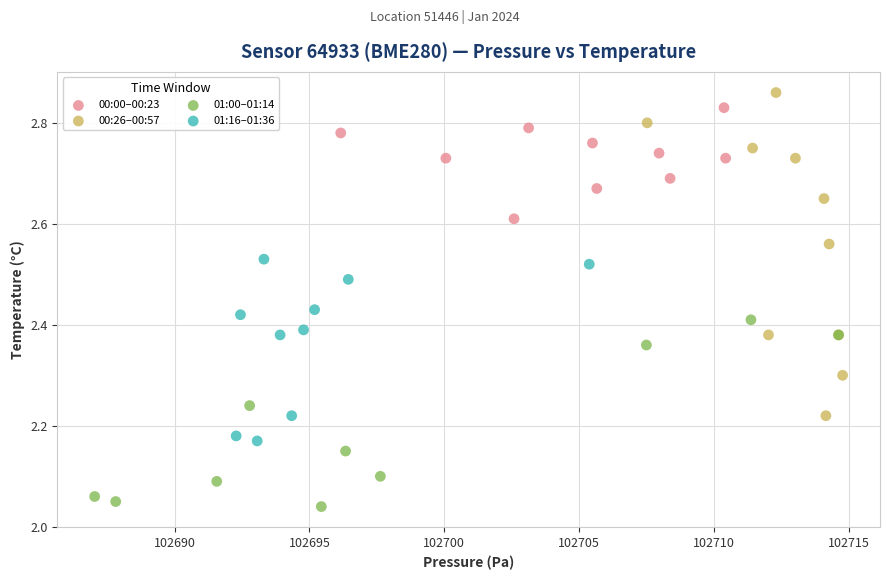

Which series has the largest Y range (max minus min)?

00:26–00:57